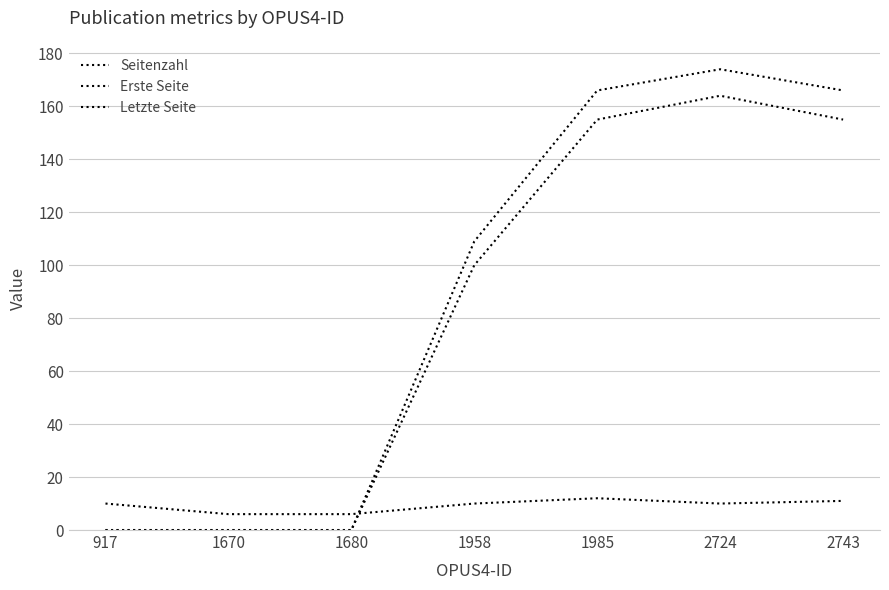

Rank the categories by Letzte Seite value from highest to lowest.

2724, 1985, 2743, 1958, 917, 1670, 1680